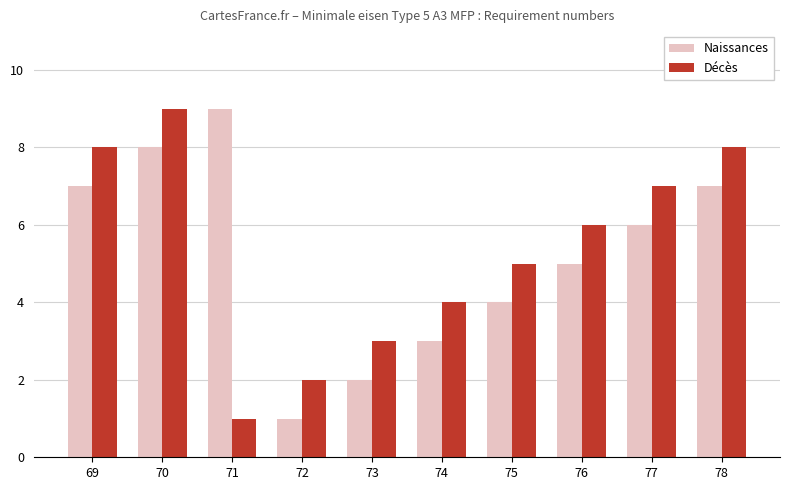

How many bars are there in total?

20